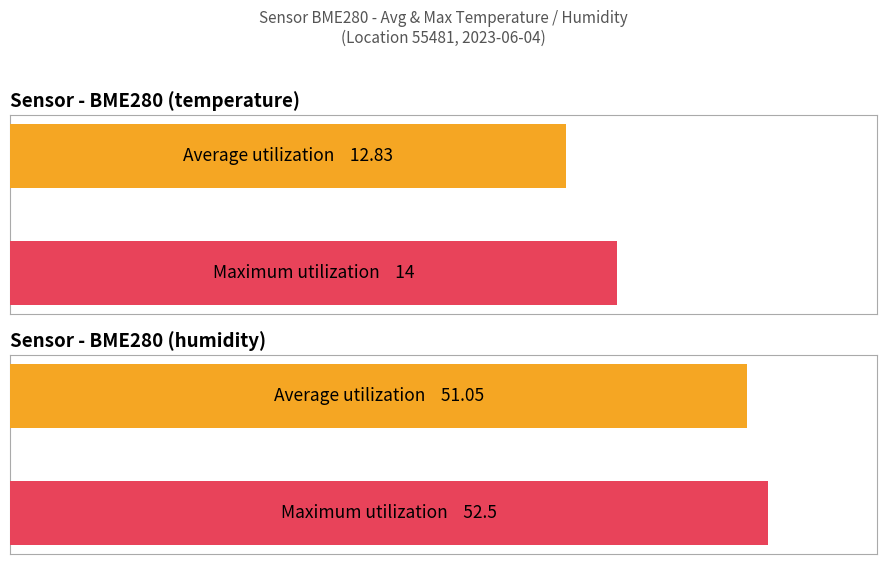

Are the bars grouped side by side (vs. stacked)?

Yes